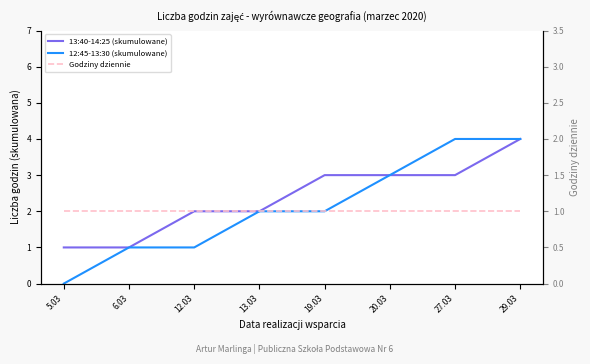

What value does the 13:40-14:25 (skumulowane) series have at 29.03?

4